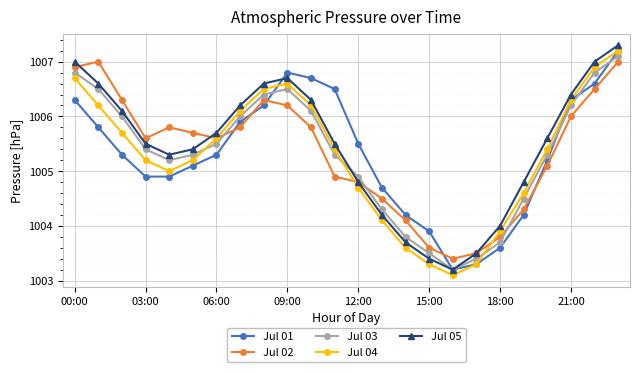

True or false: Jul 04 and Jul 05 intersect in this chart.

False